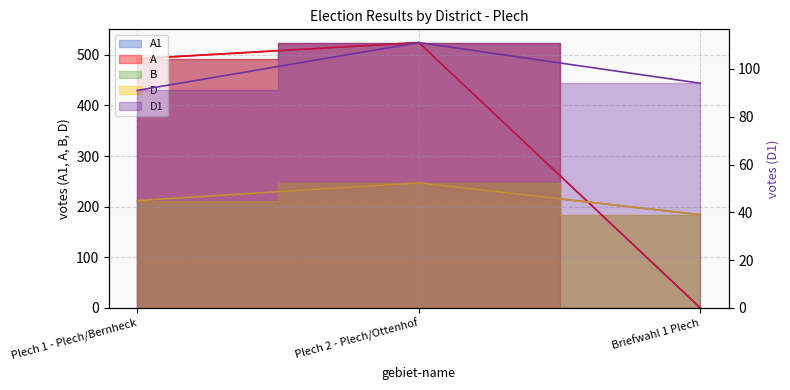

What is the average value of the B series?

214